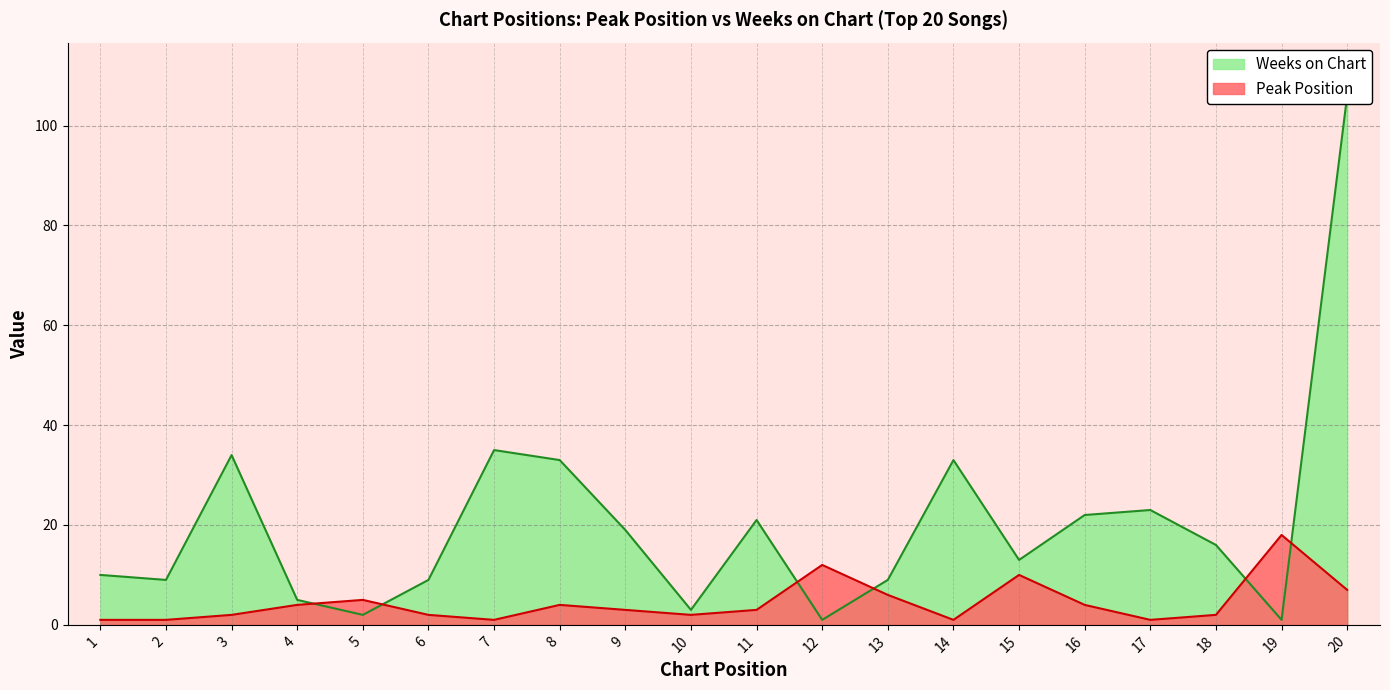

Is it true that Weeks on Chart equals 47 at 7?

False